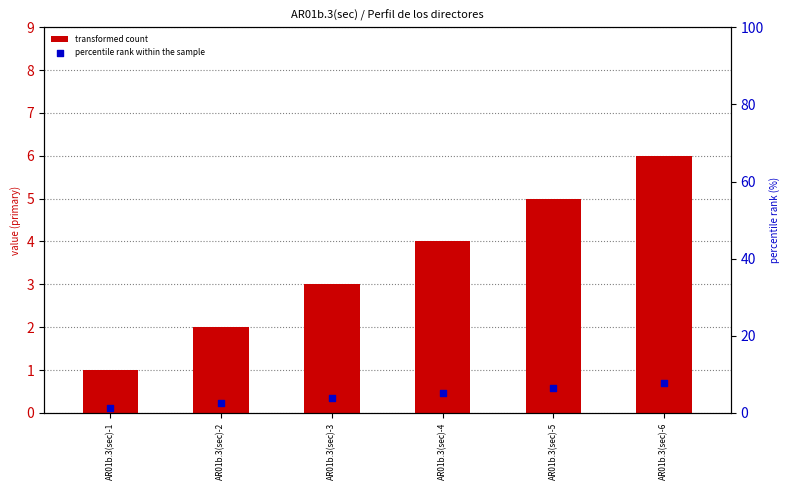

Which series reaches the minimum Y coordinate?

transformed count